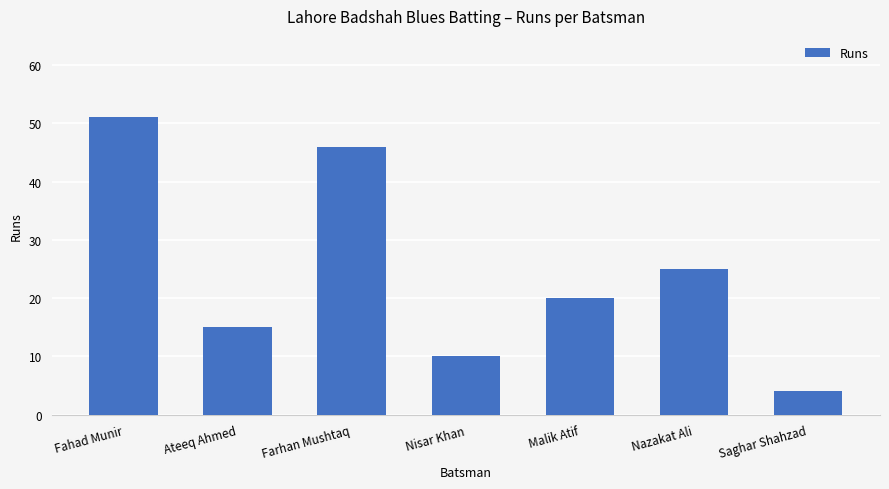

Reading left to right, extract all data points from this chart.

Fahad Munir=51	Ateeq Ahmed=15	Farhan Mushtaq=46	Nisar Khan=10	Malik Atif=20	Nazakat Ali=25	Saghar Shahzad=4